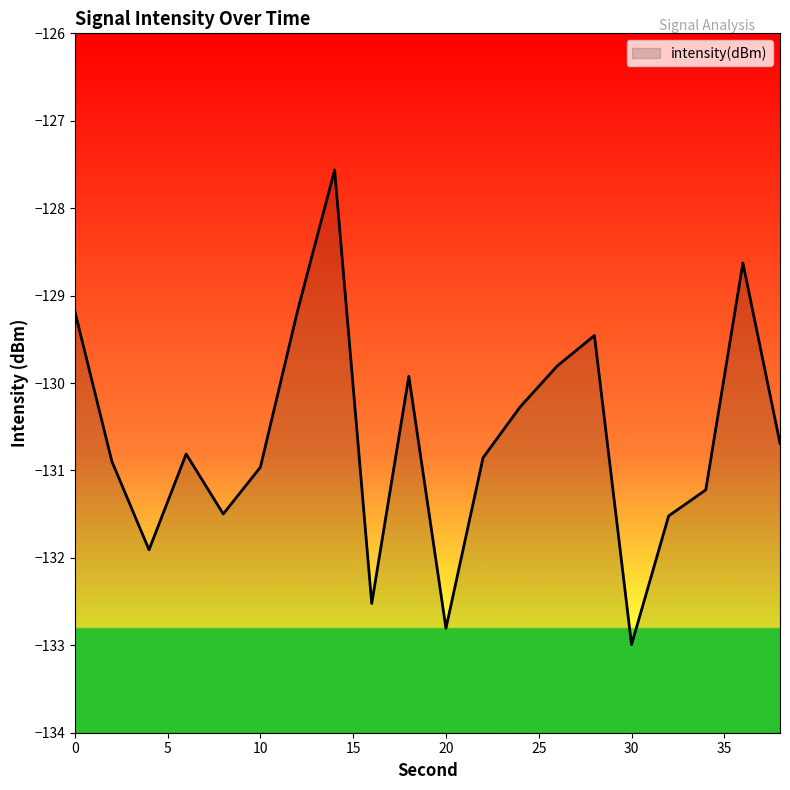

Reading left to right, what are all the values shown in this chart?

0=-129.2	2=-130.9	4=-131.9	6=-130.8	8=-131.5	10=-131.0	12=-129.2	14=-127.6	16=-132.5	18=-129.9	20=-132.8	22=-130.9	24=-130.3	26=-129.8	28=-129.5	30=-133.0	32=-131.5	34=-131.2	36=-128.6	38=-130.7